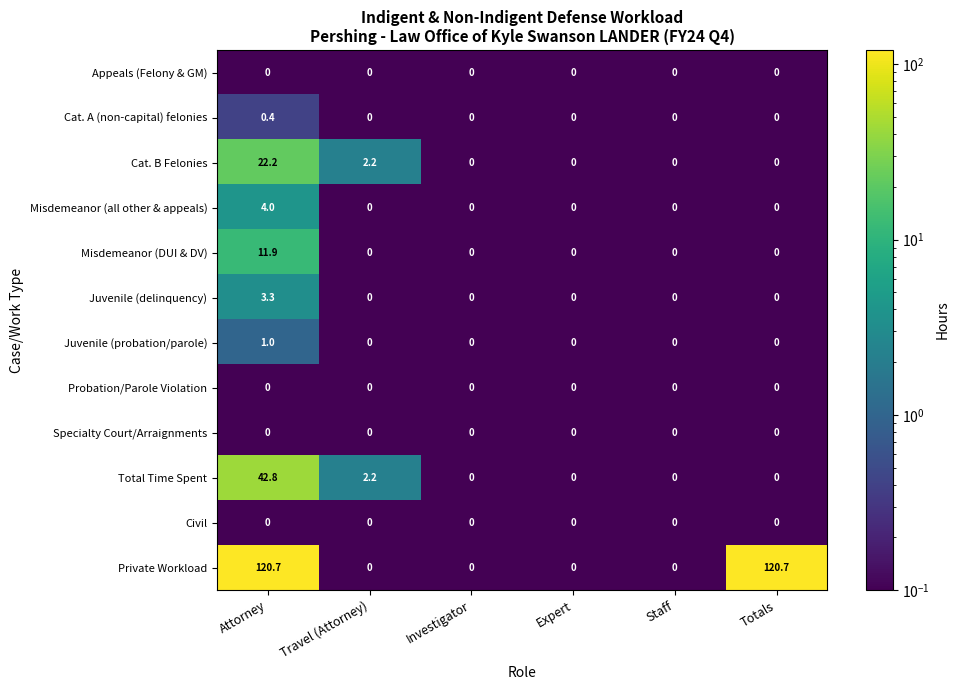

Between Attorney and Totals, which series saw the biggest shift?

Total Time Spent